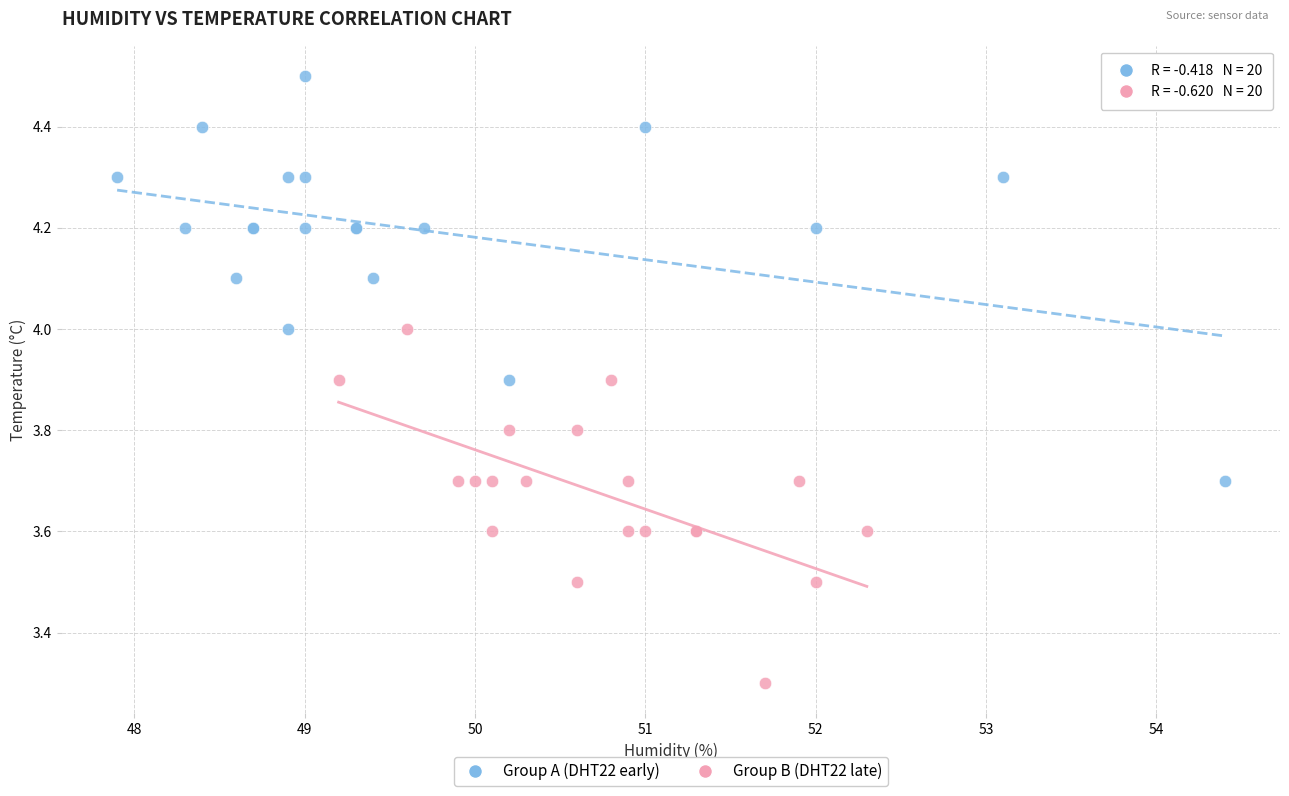

Which series reaches the maximum Y coordinate?

Group A (DHT22 early)